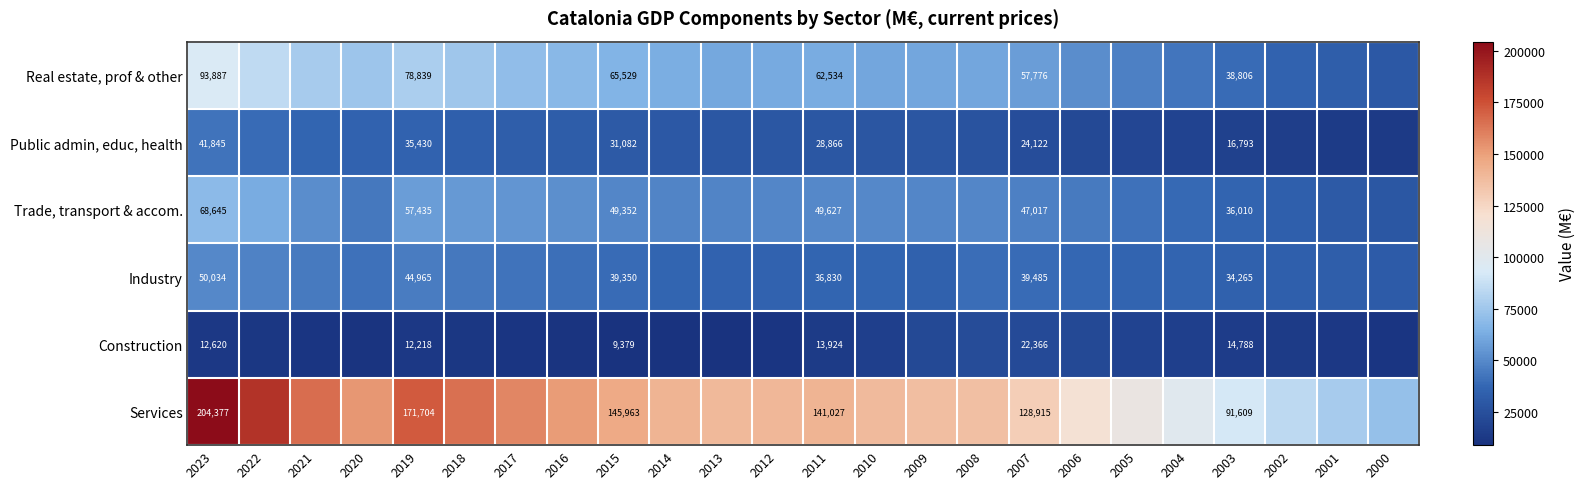

At 2019, list the series in order from largest to smallest.

Services, Real estate, prof & other, Trade, transport & accom., Industry, Public admin, educ, health, Construction